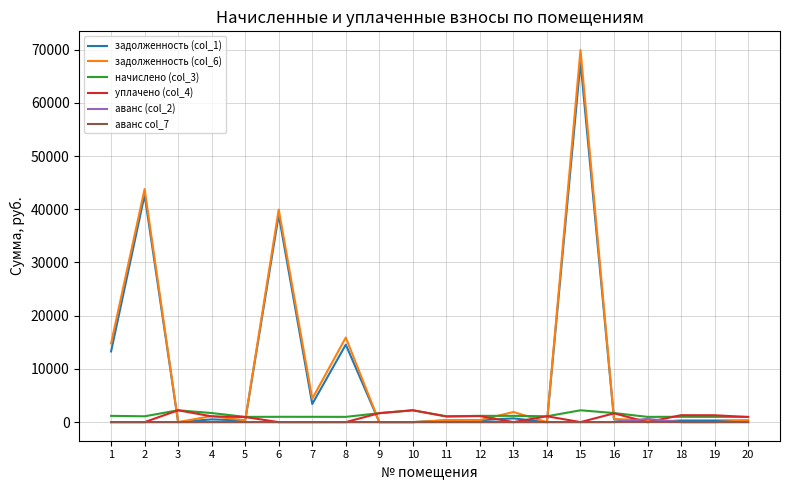

What is the maximum value shown in the chart?

69935.6